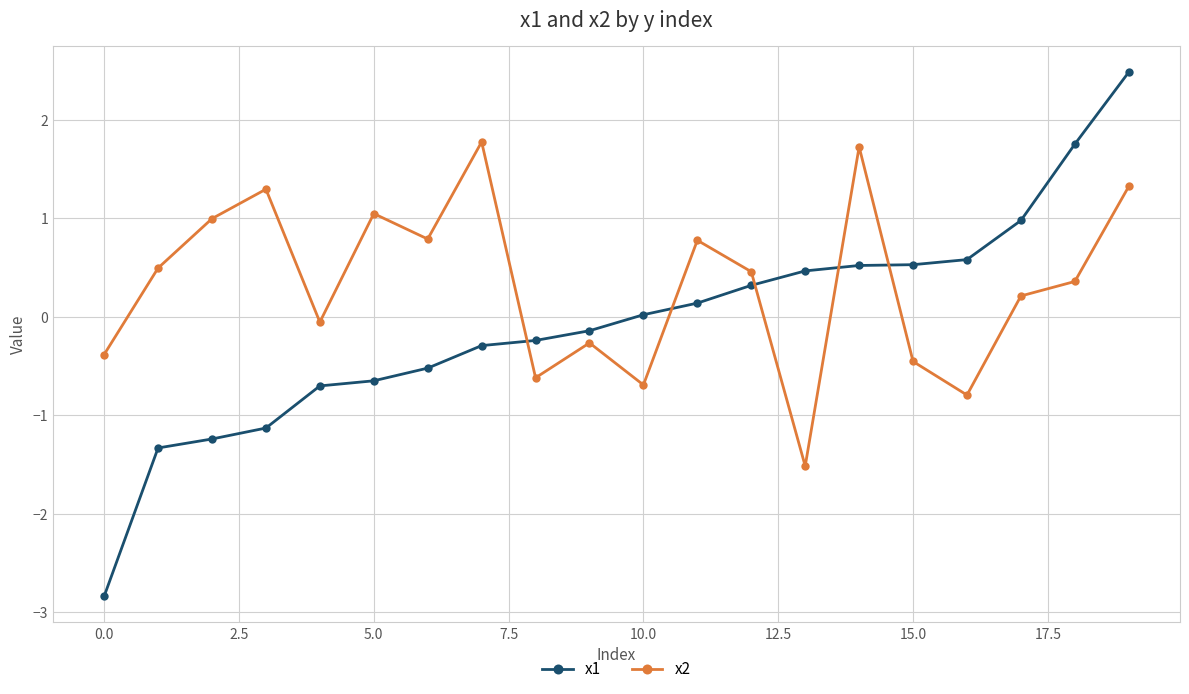

What is the average value of the x2 series?

0.3